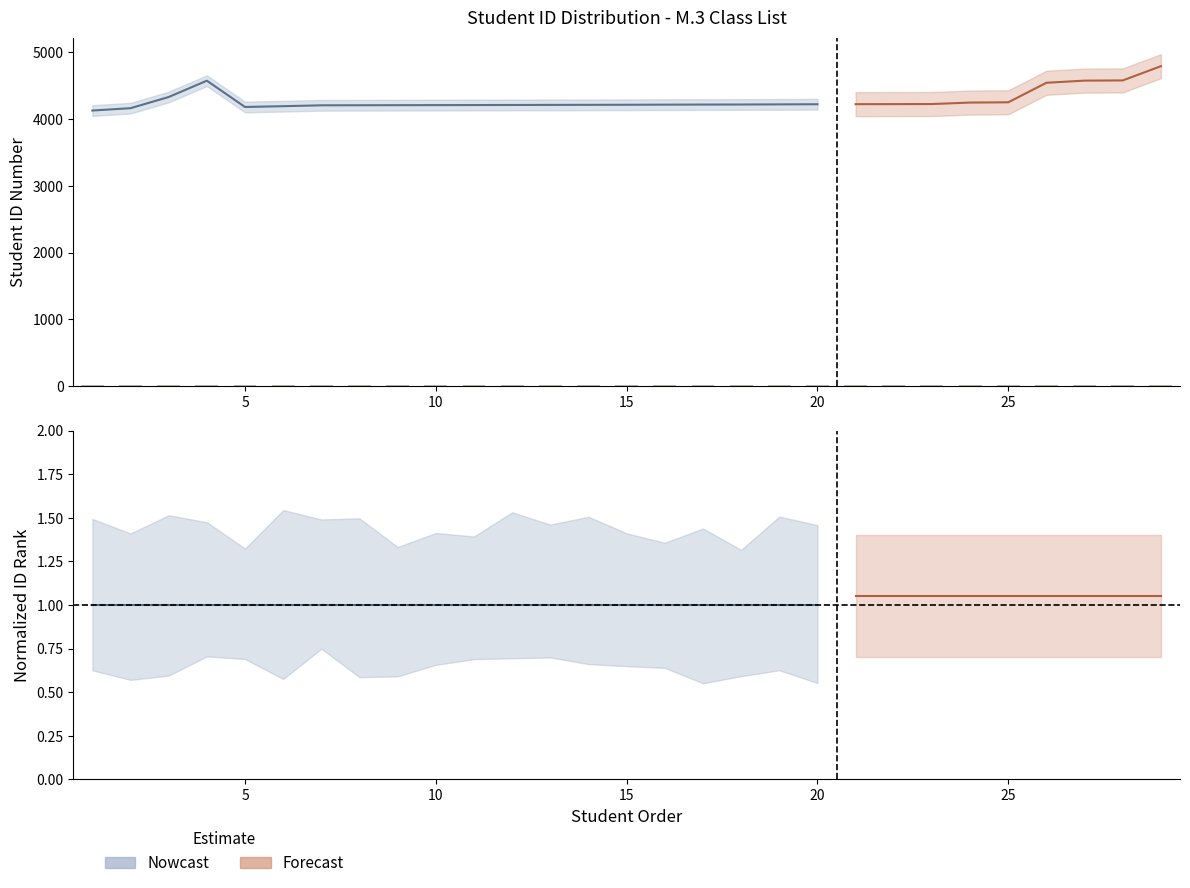

Approximately how many times larger is the value at 11 compared to 27?

0.9